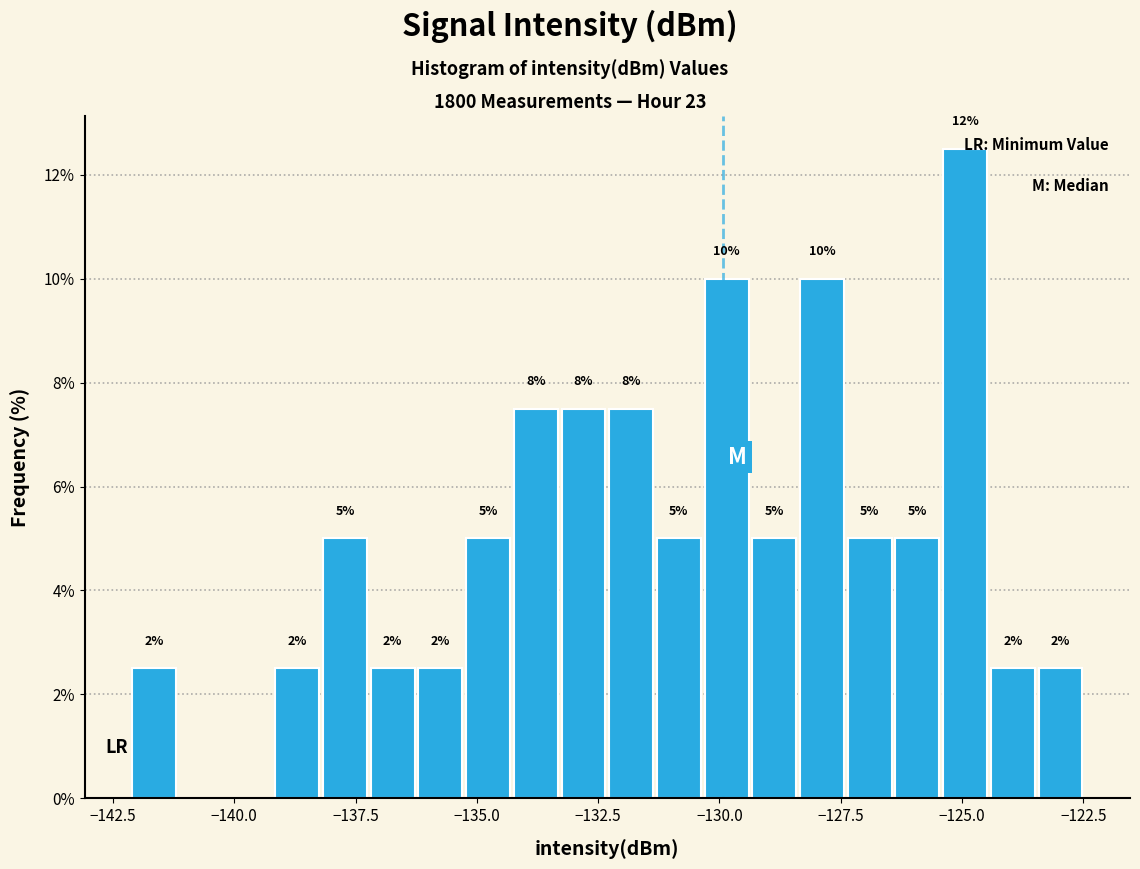

Read against the x-axis, roughly where is the centre of the tallest bar?

-125.0